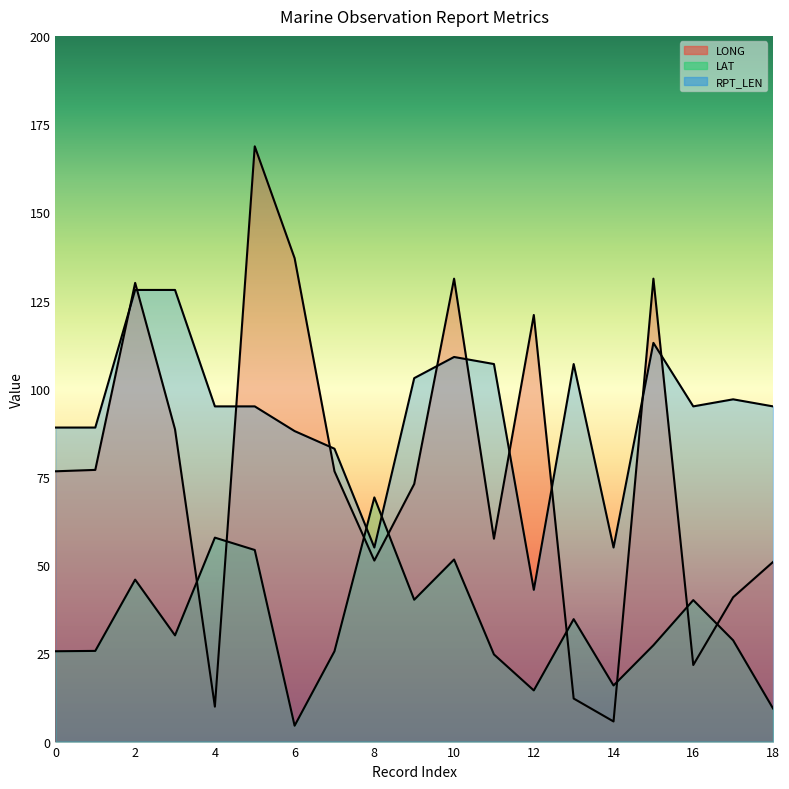

How many data points does each series have?

19